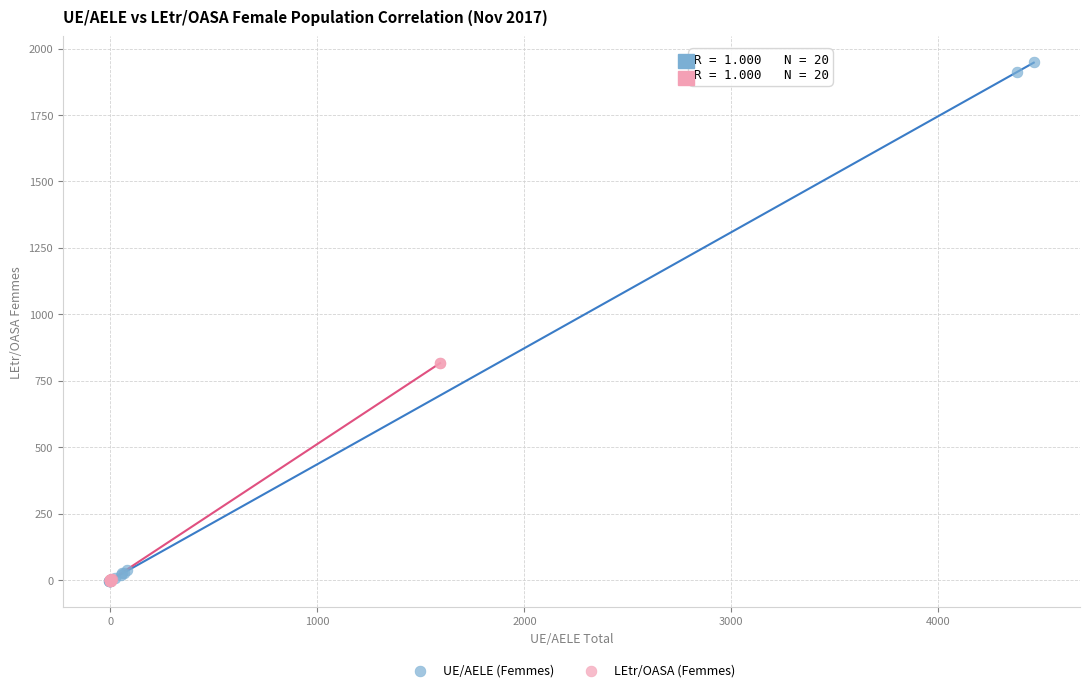

Which series has the widest spread of Y values?

UE/AELE (Femmes)